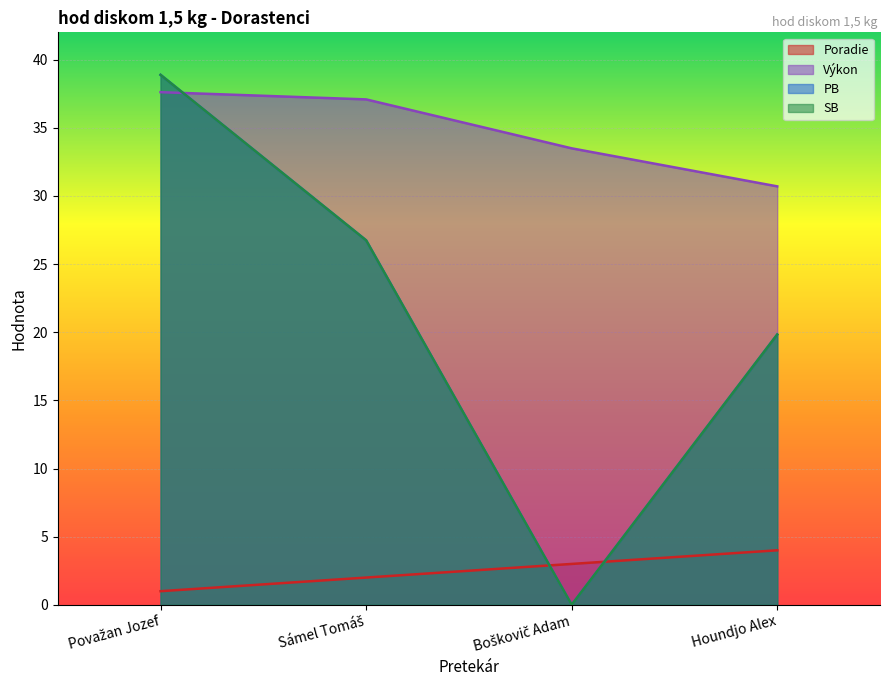

Reading right to left, extract all data points from this chart.

Poradie: Houndjo Alex=4.0	Boškovič Adam=3.0	Sámel Tomáš=2.0	Považan Jozef=1.0
Výkon: Houndjo Alex=30.7	Boškovič Adam=33.5	Sámel Tomáš=37.1	Považan Jozef=37.6
PB: Houndjo Alex=19.8	Boškovič Adam=0.0	Sámel Tomáš=26.7	Považan Jozef=38.9
SB: Houndjo Alex=19.8	Boškovič Adam=0.0	Sámel Tomáš=26.7	Považan Jozef=38.9